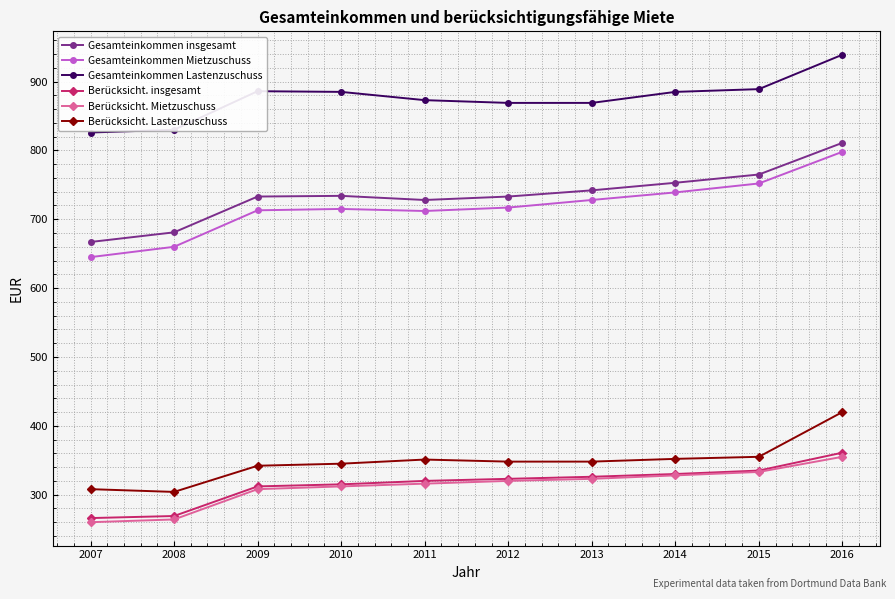

How many series are shown in this chart?

6